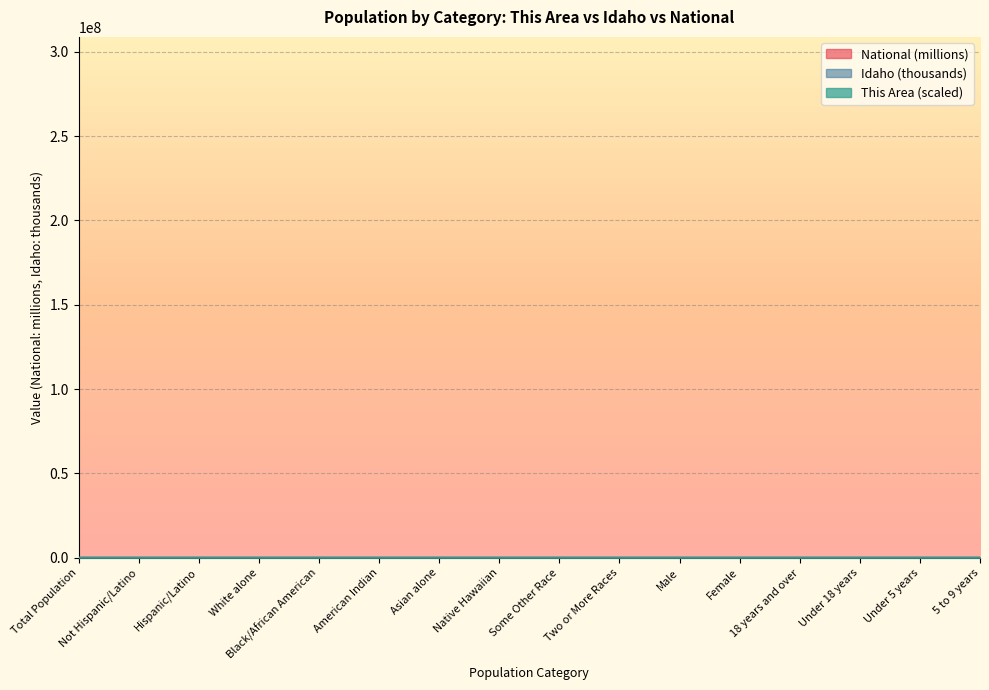

How many intersections are there between Idaho and This Area?

9